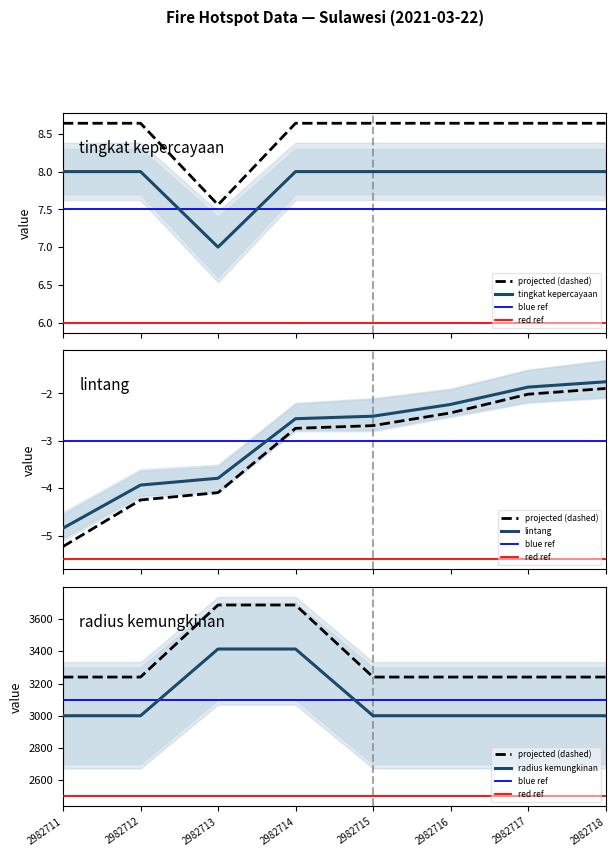

What is the difference between the second highest and minimum values in the lintang series?

3.2